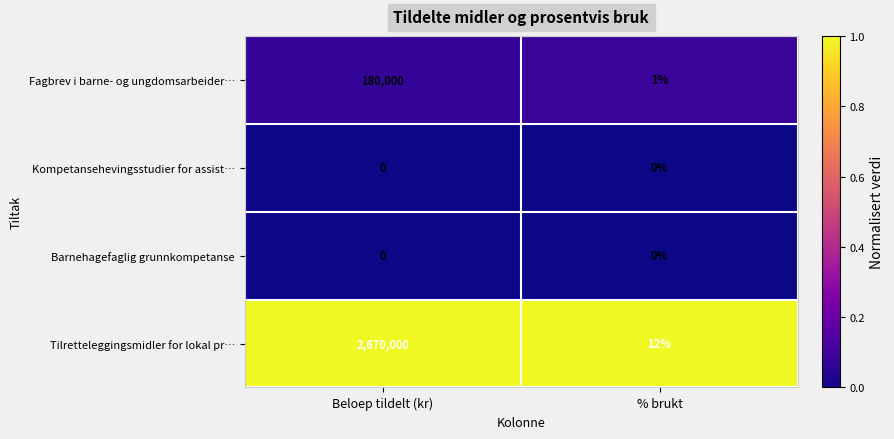

At how many categories does at least one series exceed 0?

2